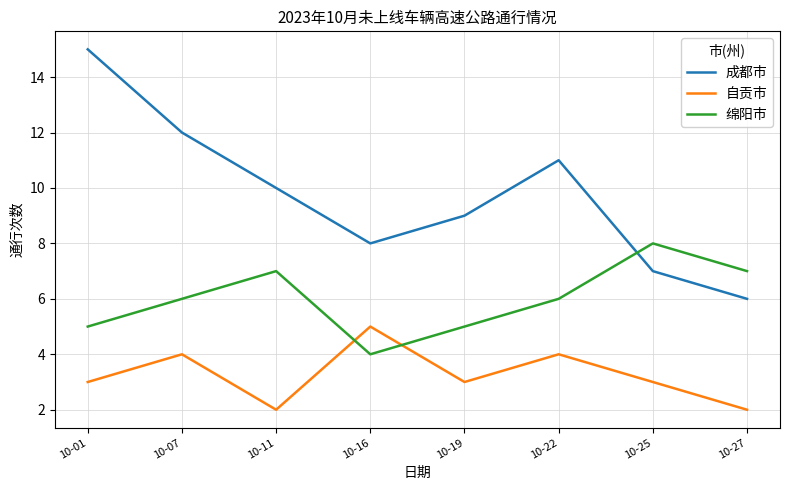

Is it true that 绵阳市 equals 7 at 10-01?

False